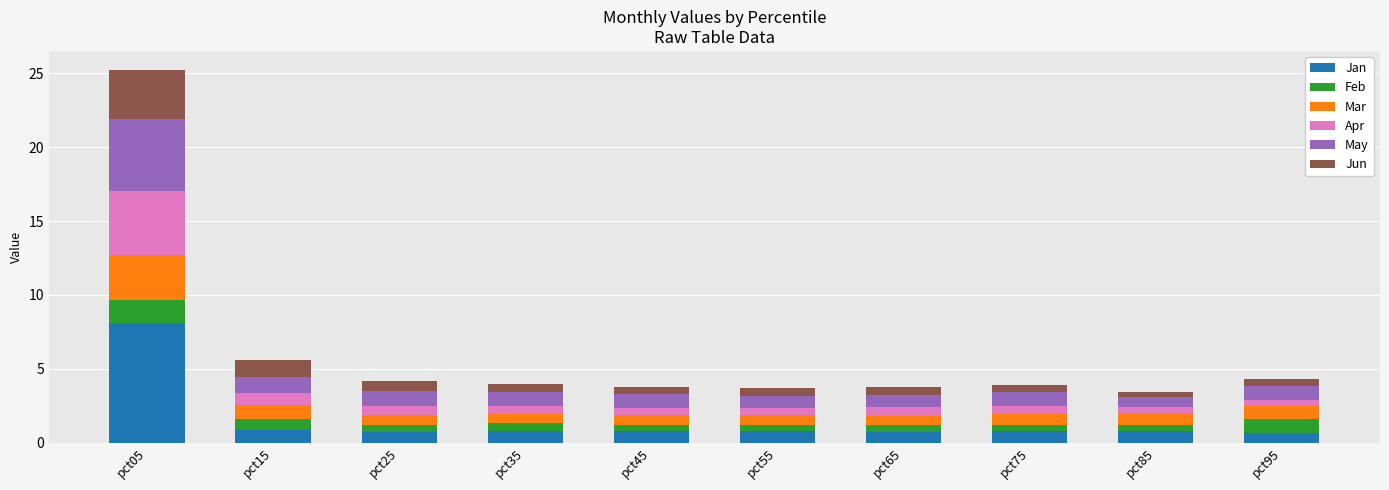

What is the total value across all series at pct05?

25.3